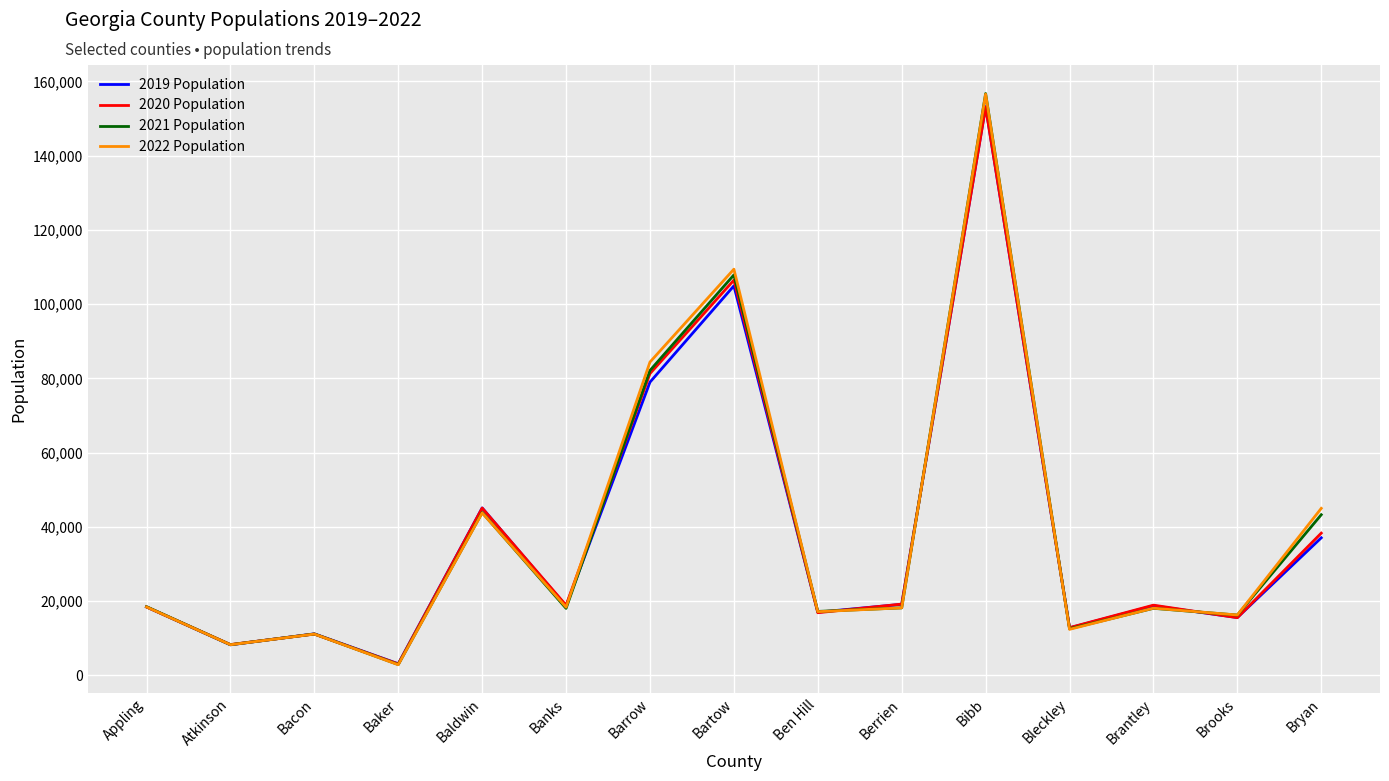

Which series changed the most between Bartow and Brantley?

2022 Population